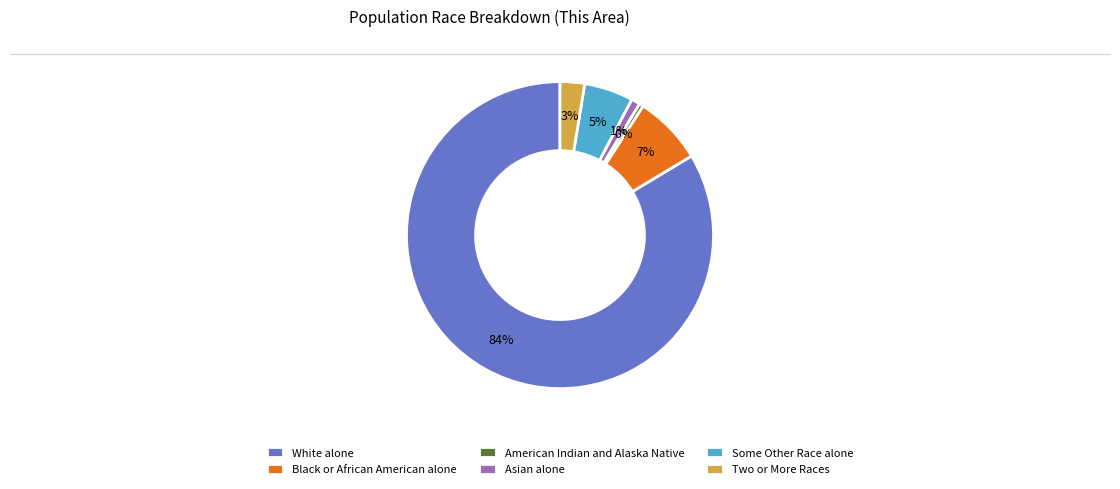

How many segments does this pie chart have?

6